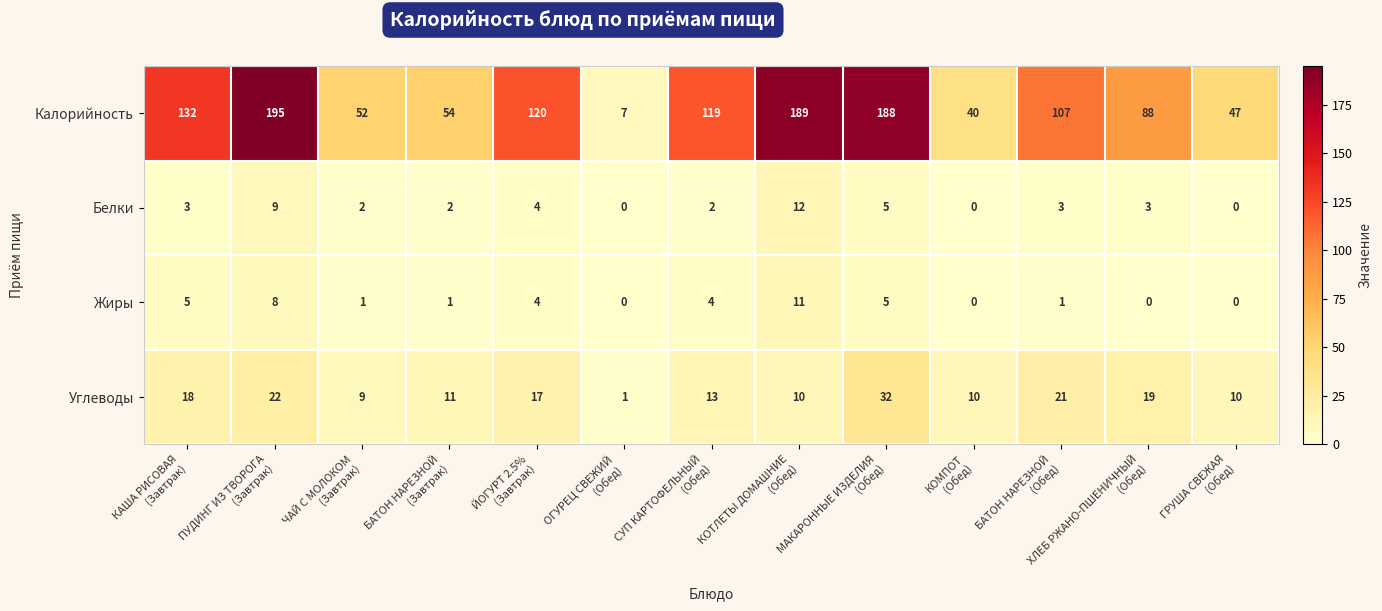

Which series has the largest range (max minus min)?

Калорийность